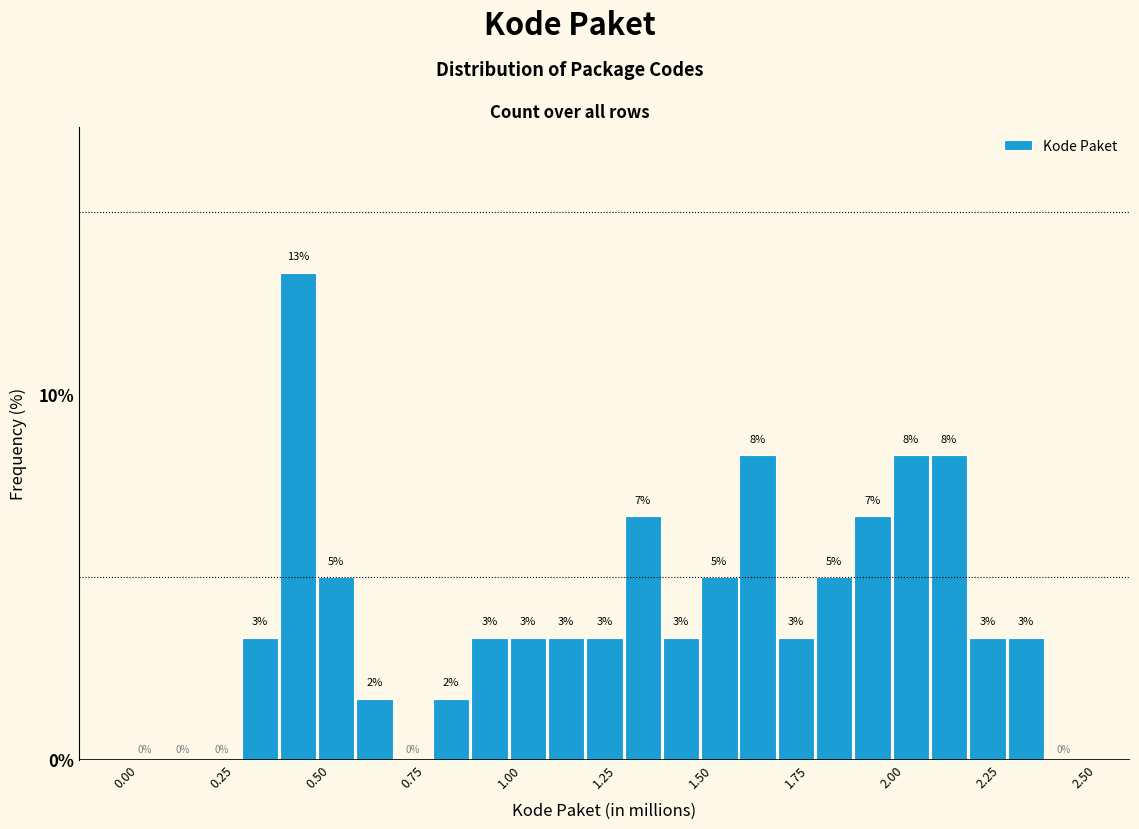

Read against the x-axis, roughly where is the centre of the tallest bar?

0.45